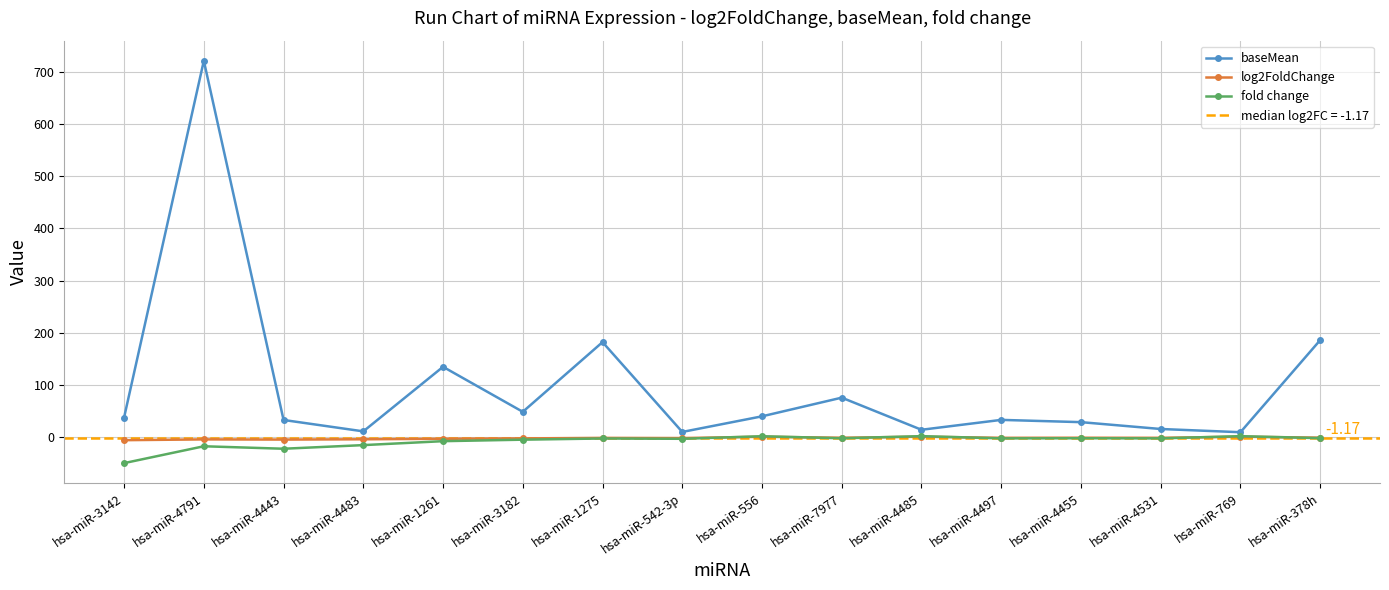

Is it true that baseMean equals 15.8 at hsa-miR-4531?

True